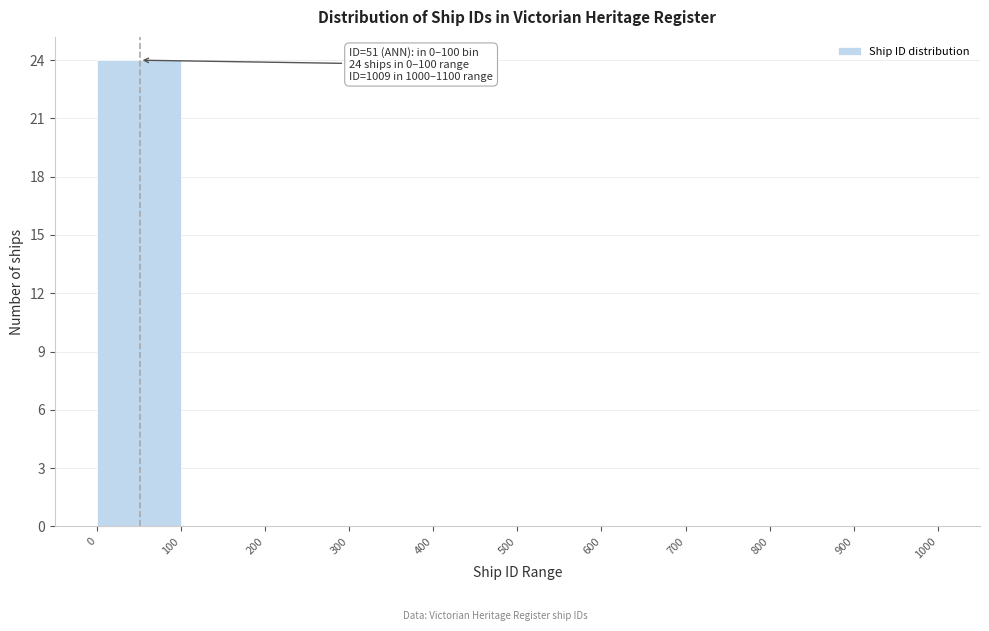

Over which range of the x-axis is the bar tallest?

0 to 100